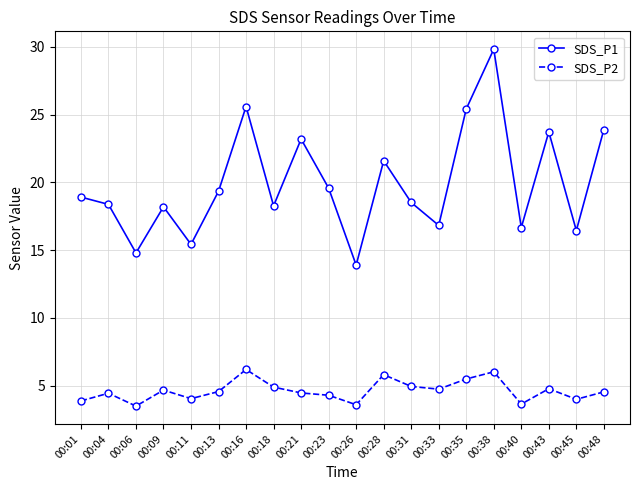

True or false: SDS_P1 has more than 2 points higher than both neighbors.

True